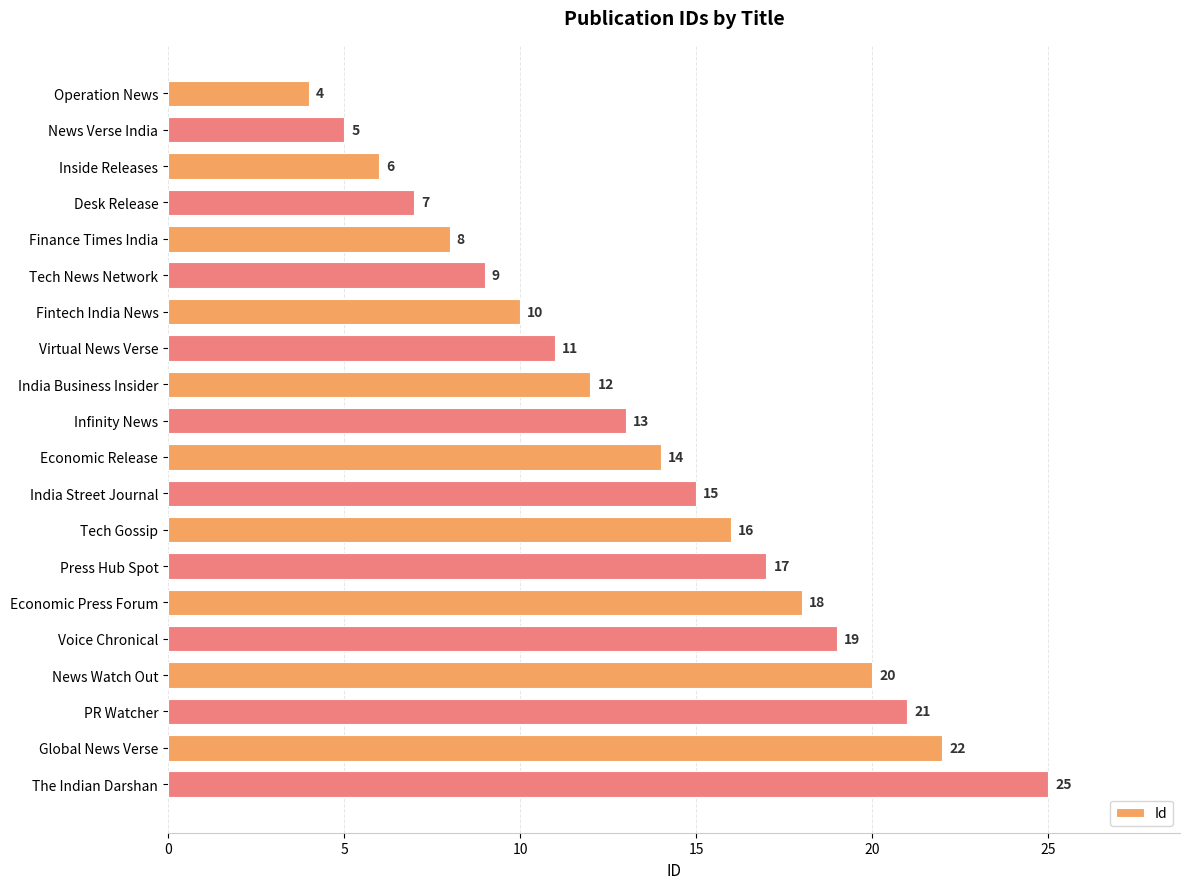

What is the average value?

14